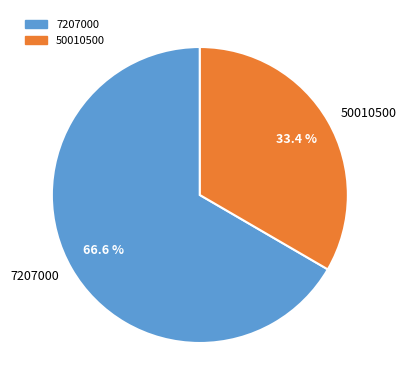

What percentage is the 7207000 slice, to the nearest percent?

67%